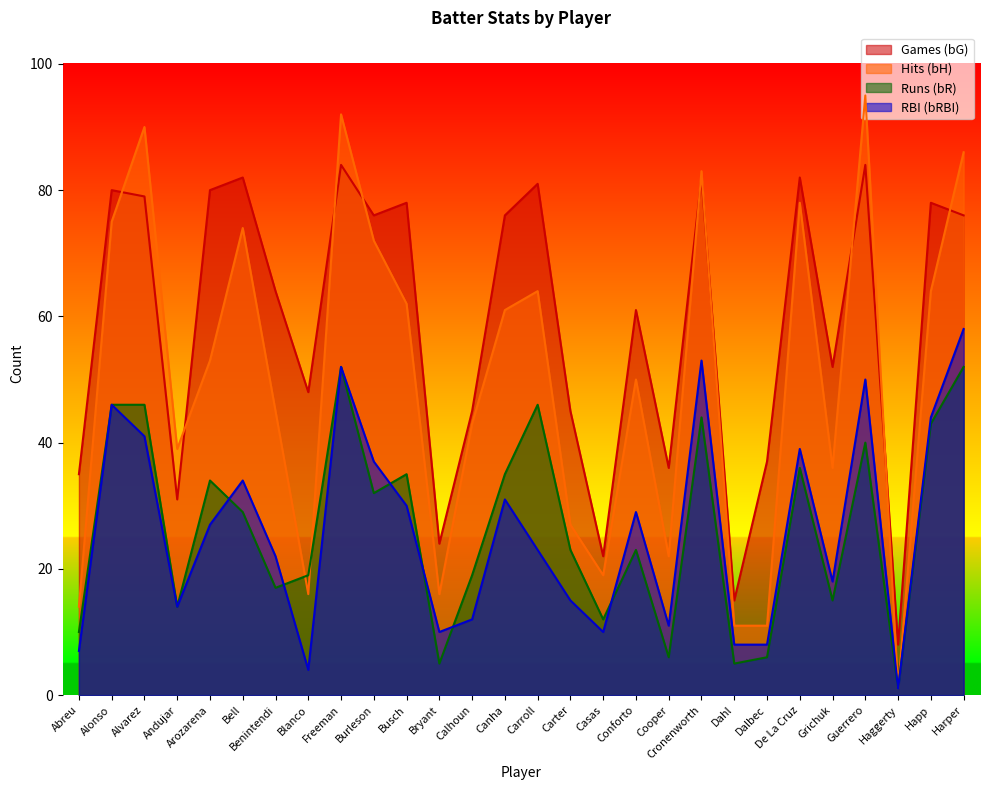

Which series changed the most between Calhoun and Canha?

Games (bG)